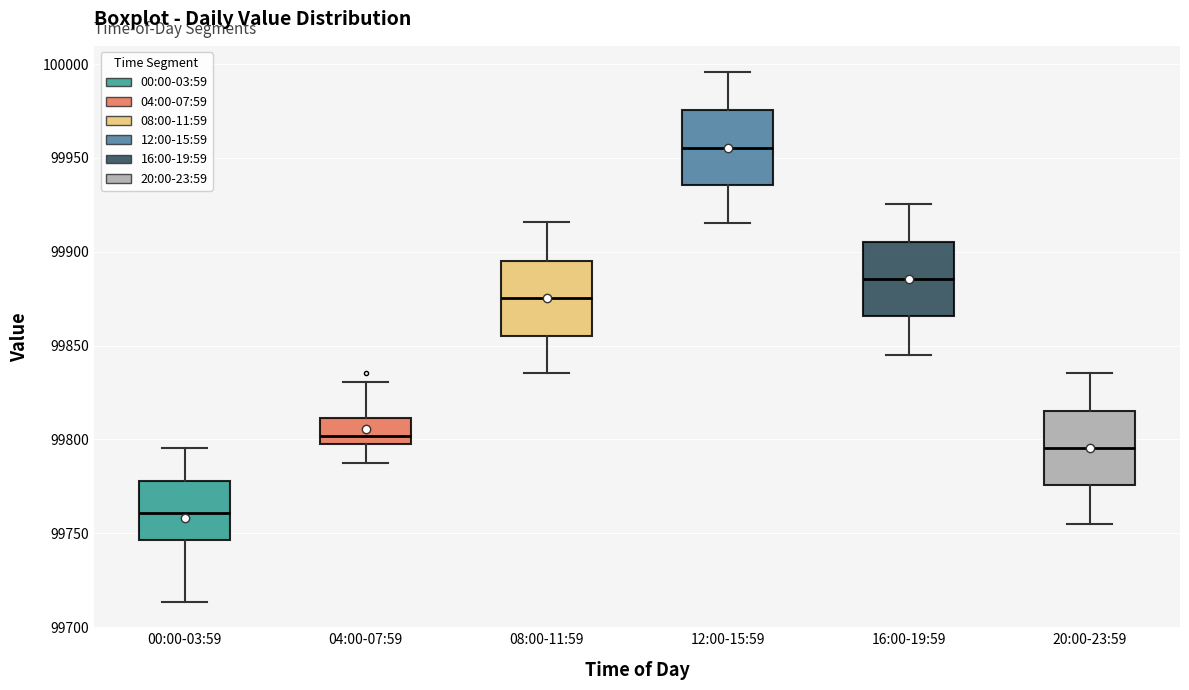

Reading left to right, read every box against the y-axis: the position of its median line, the range the box covers, and the ends of its whiskers. The values are not printed on the chart, so give them approximately, as read against the axis.

00:00-03:59: median 99760, box 99745 to 99780, whiskers 99715 to 99795
04:00-07:59: median 99800 (just above the box's lower edge), box 99800 to 99810, whiskers 99790 to 99830
08:00-11:59: median 99875, box 99855 to 99895, whiskers 99835 to 99915
12:00-15:59: median 99955, box 99935 to 99975, whiskers 99915 to 99995
16:00-19:59: median 99885, box 99865 to 99905, whiskers 99845 to 99925
20:00-23:59: median 99795, box 99775 to 99815, whiskers 99755 to 99835